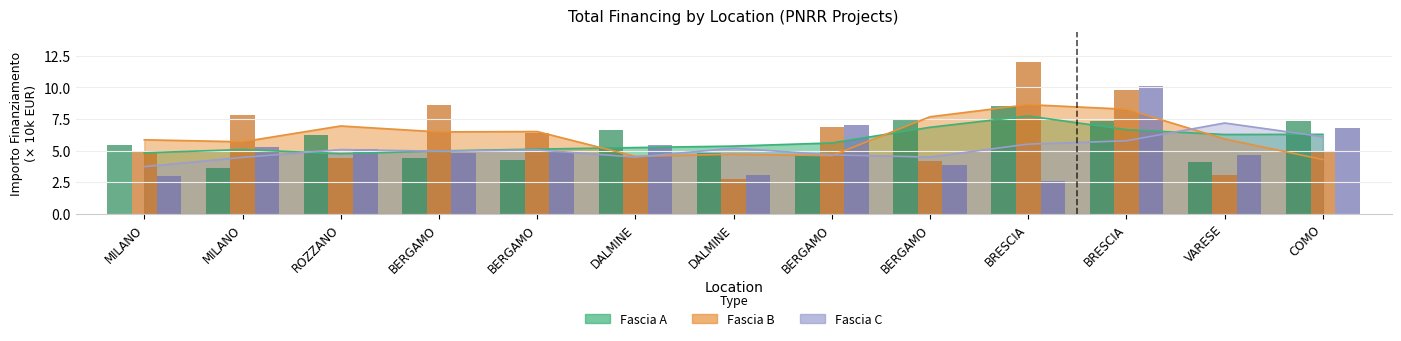

At which label does Fascia C first exceed 4?

MILANO